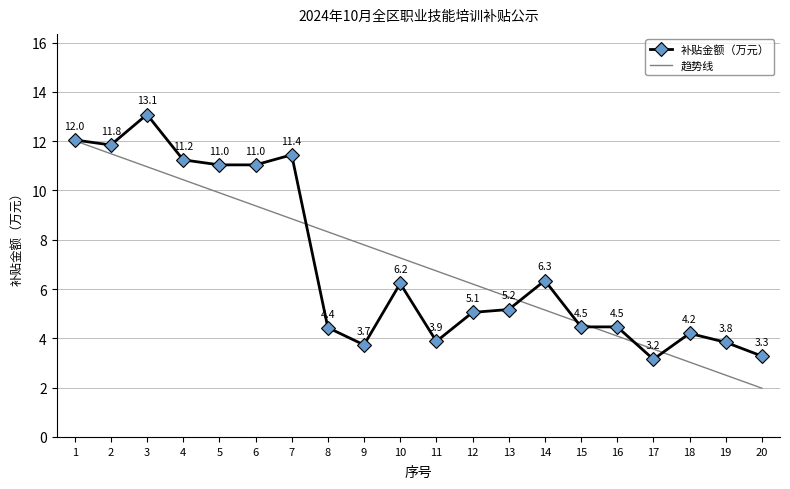

How many values in the 趋势线 series exceed 7?

10